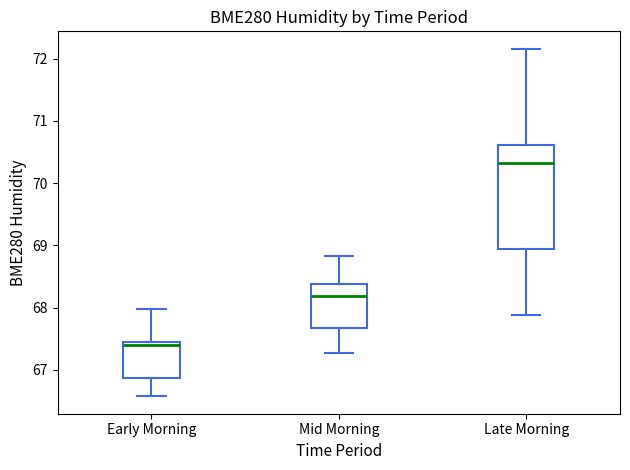

Reading left to right, read every box against the y-axis: the position of its median line, the range the box covers, and the ends of its whiskers. The values are not printed on the chart, so give them approximately, as read against the axis.

Early Morning: median 67.4 (just below the box's upper edge), box 66.9 to 67.4, whiskers 66.6 to 68.0
Mid Morning: median 68.2, box 67.7 to 68.4, whiskers 67.3 to 68.8
Late Morning: median 70.3, box 68.9 to 70.6, whiskers 67.9 to 72.2